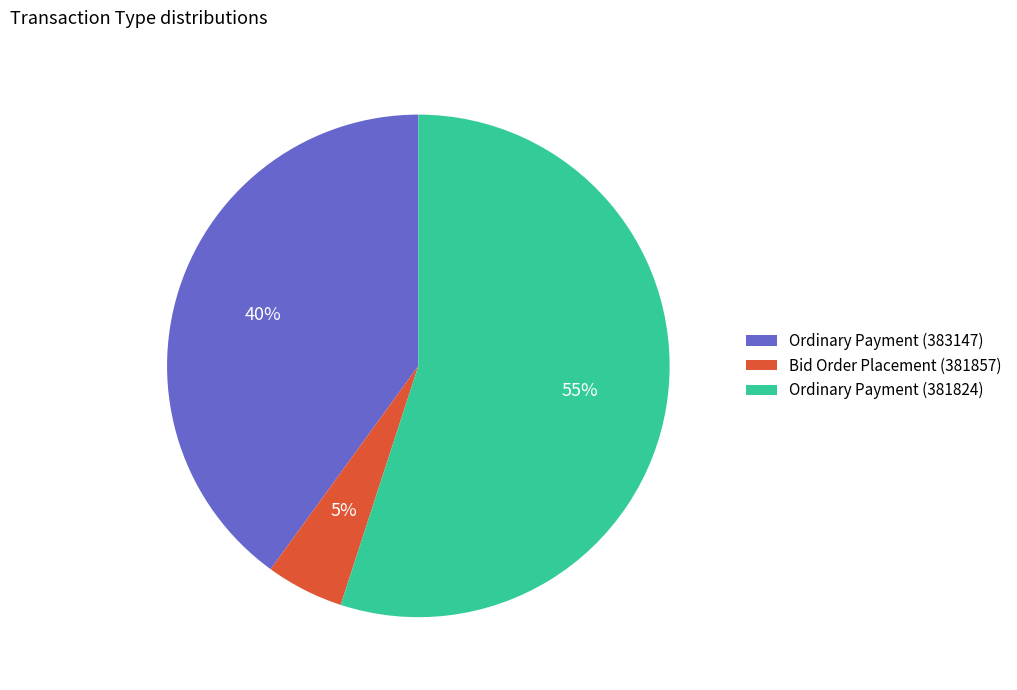

Approximately how many times larger is the value at Ordinary Payment (383147) compared to Ordinary Payment (381824)?

0.7